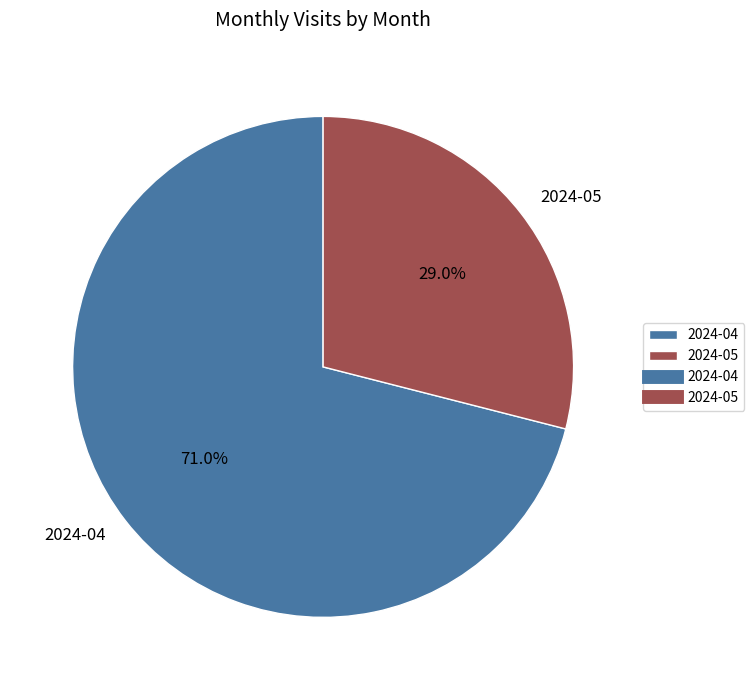

Which category accounts for the majority?

2024-04